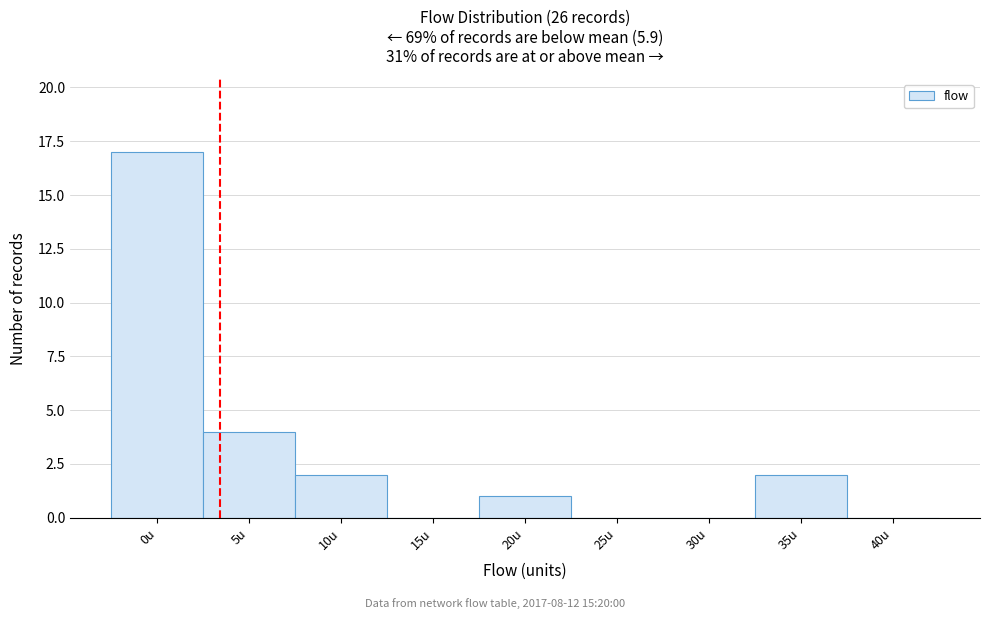

Reading left to right, list all the values displayed in this chart.

0u=17	5u=4	10u=2	15u=0	20u=1	25u=0	30u=0	35u=2	40u=0